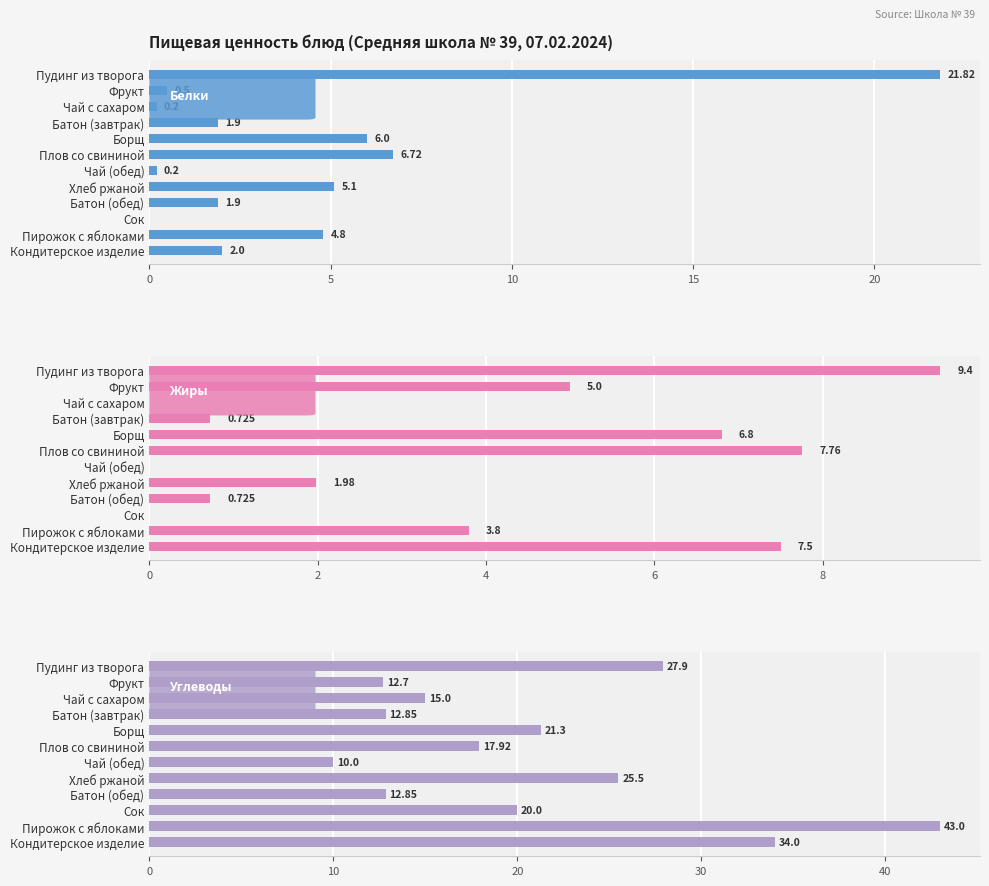

True or false: Белки has a value of 6.6 at Пирожок с яблоками.

False